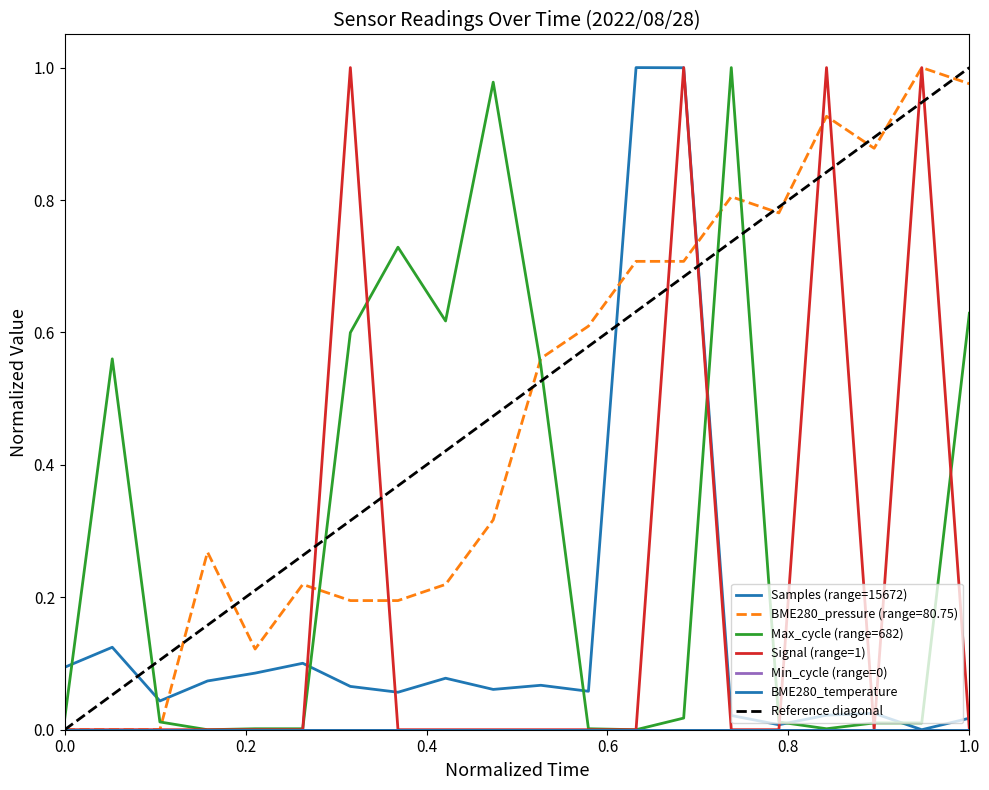

Rank the series at 00:41 from highest to lowest value.

BME280_pressure, Max_cycle, Samples, Signal